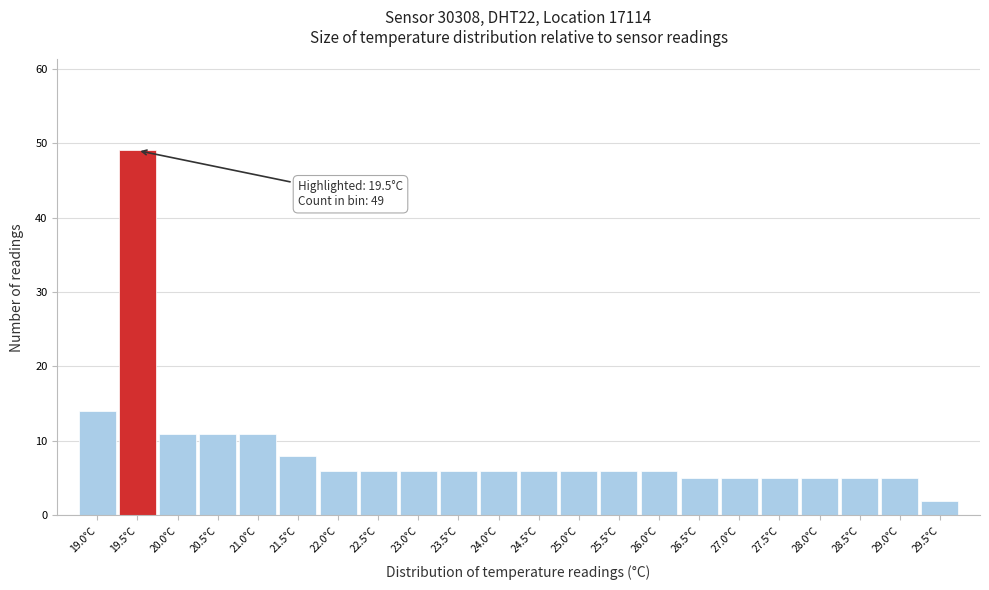

Which range on the x-axis has the tallest bar?

19.25 to 19.75